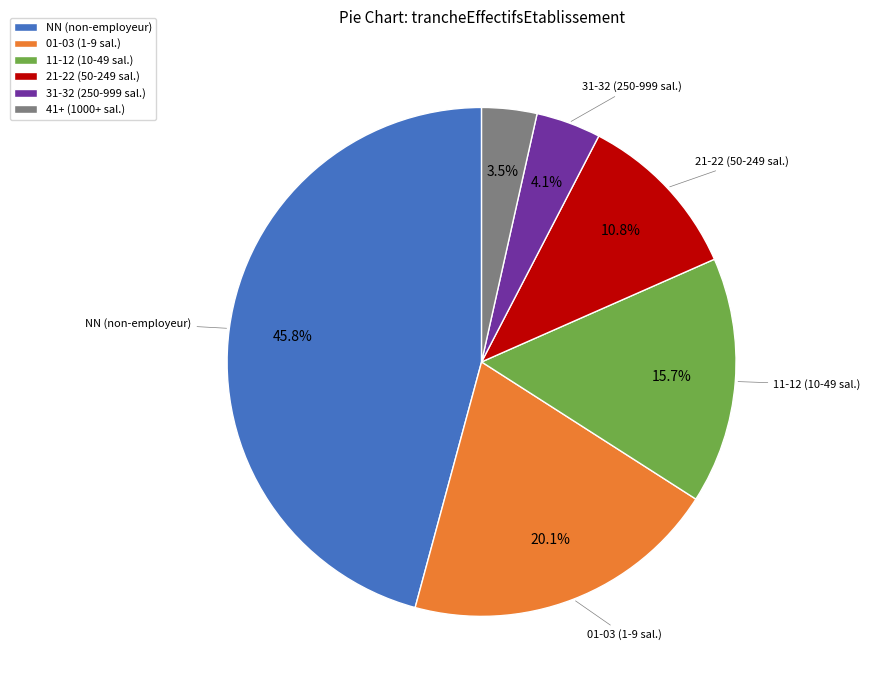

How many slices are in this pie chart?

6